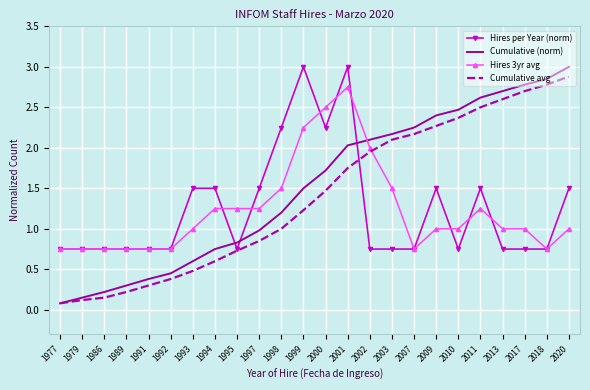

What is the maximum value shown in the chart?

3.0